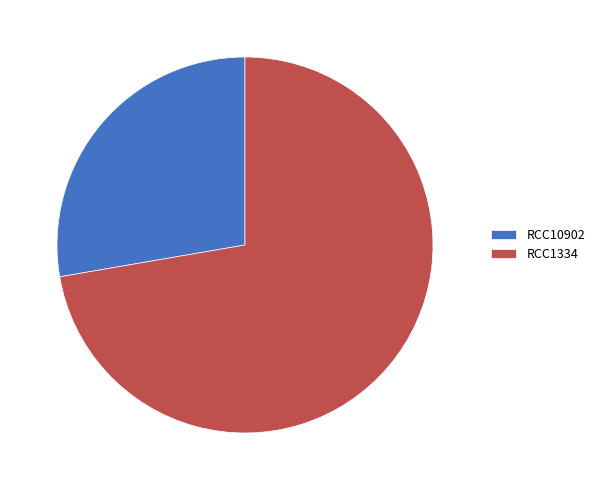

Rank the categories by value from lowest to highest.

RCC10902, RCC1334